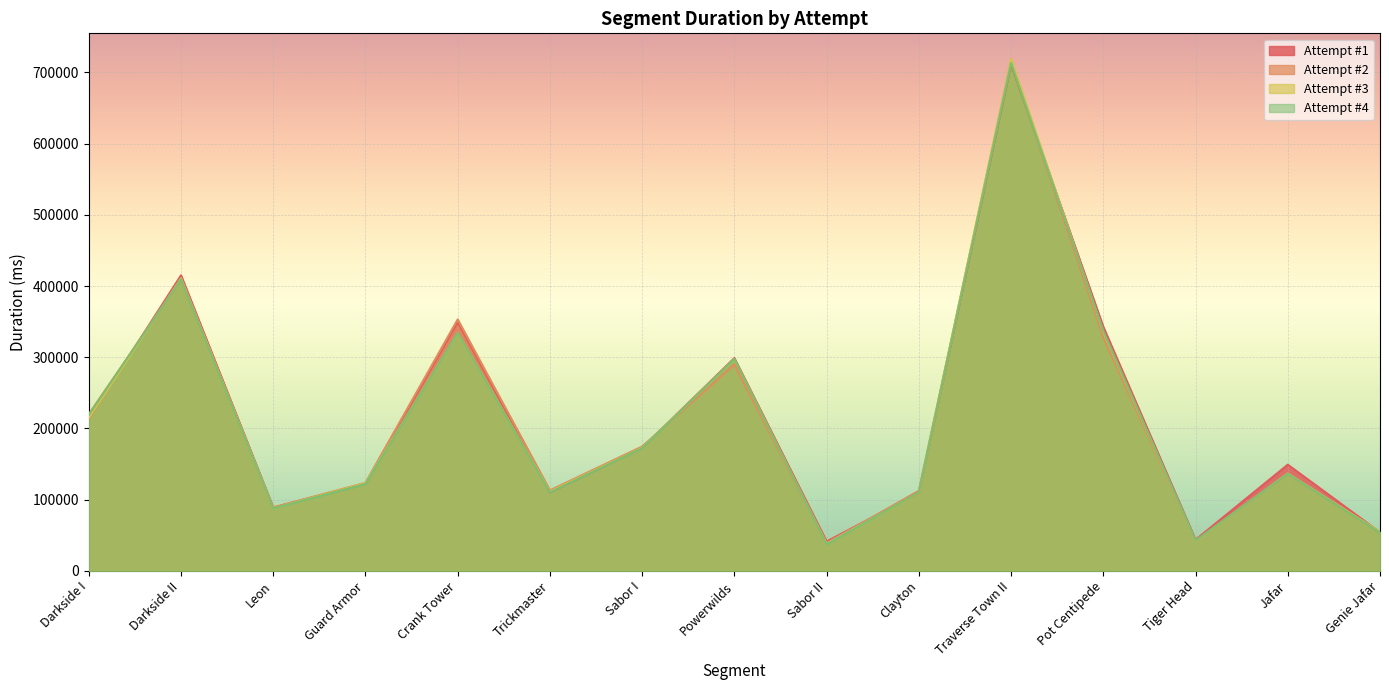

What value does the Attempt #3 series have at Trickmaster?

111380